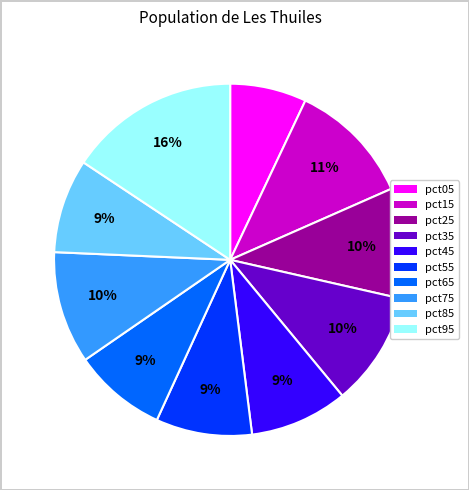

Between pct65 and pct25, which is larger?

pct25